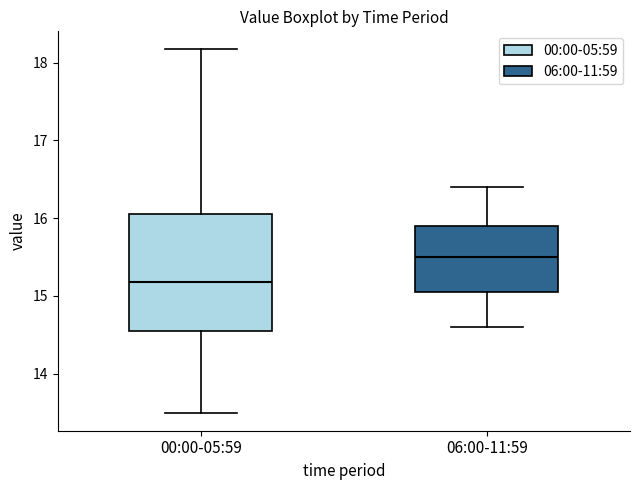

Comparing the boxes themselves (not the whiskers), which one is the tallest?

00:00-05:59